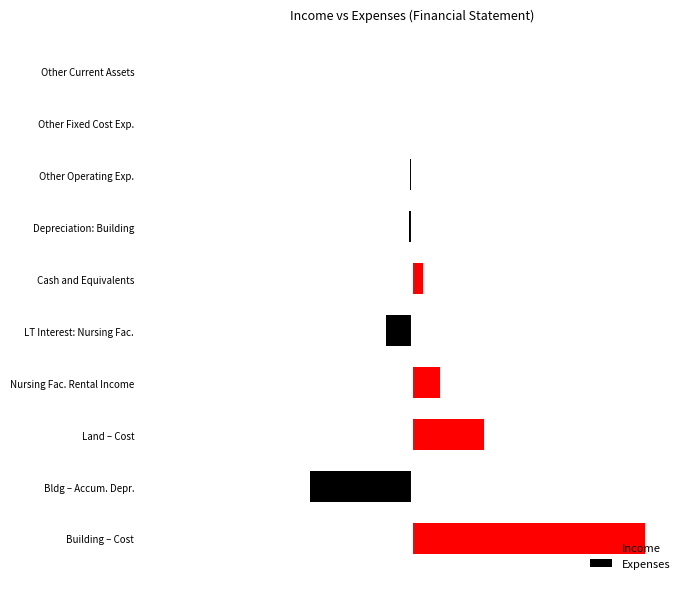

Rank the series by their maximum value, from highest to lowest.

Income, Expenses